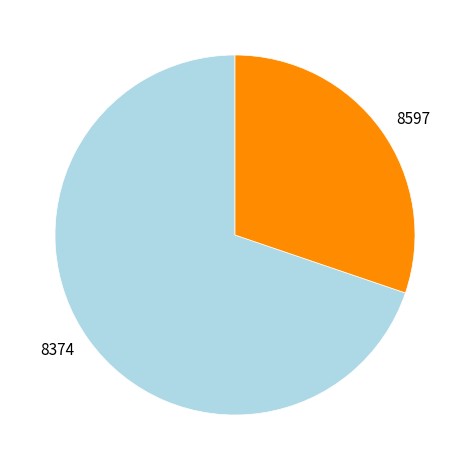

Which has a higher value, 8374 or 8597?

8374